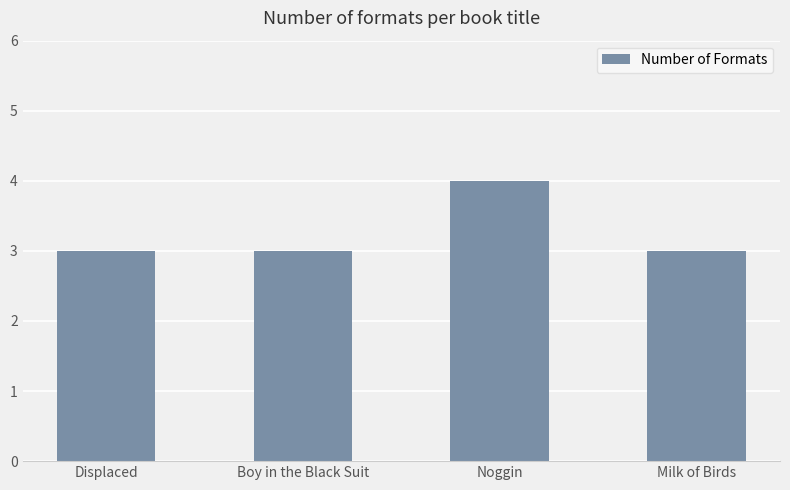

Is it true that the value at Boy in the Black Suit is 1?

False